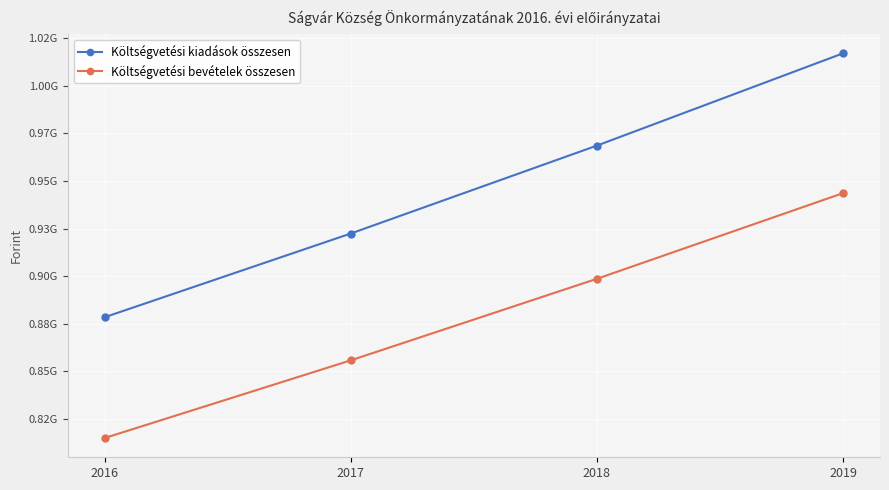

What is the highest value of the Költségvetési bevételek összesen series?

943568907.4